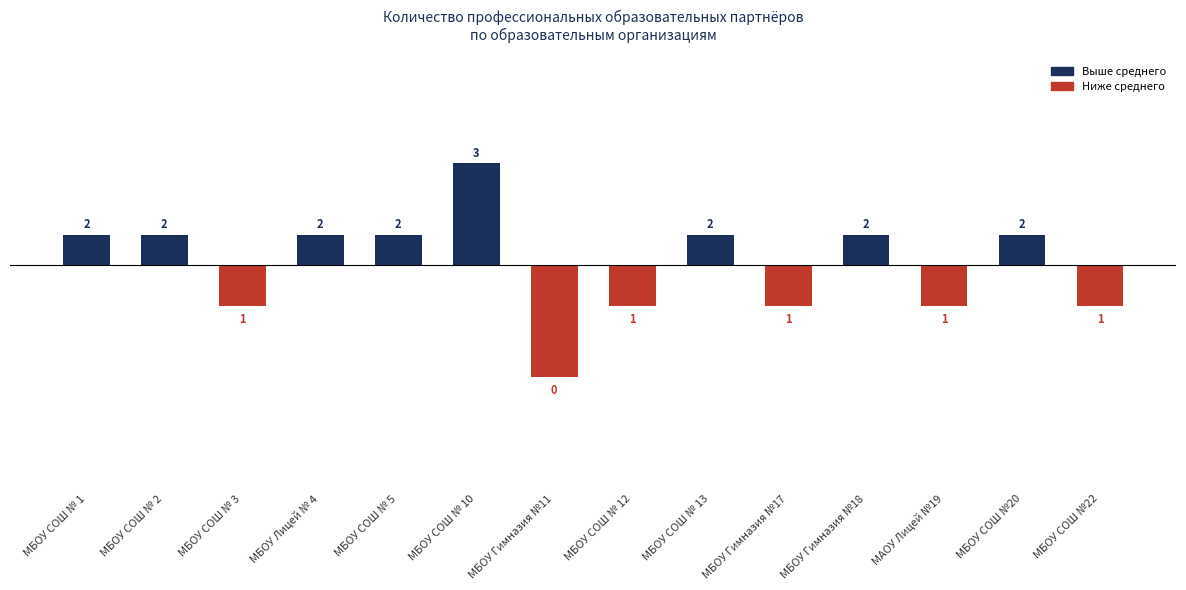

What is the difference between the maximum and minimum values?

3.0